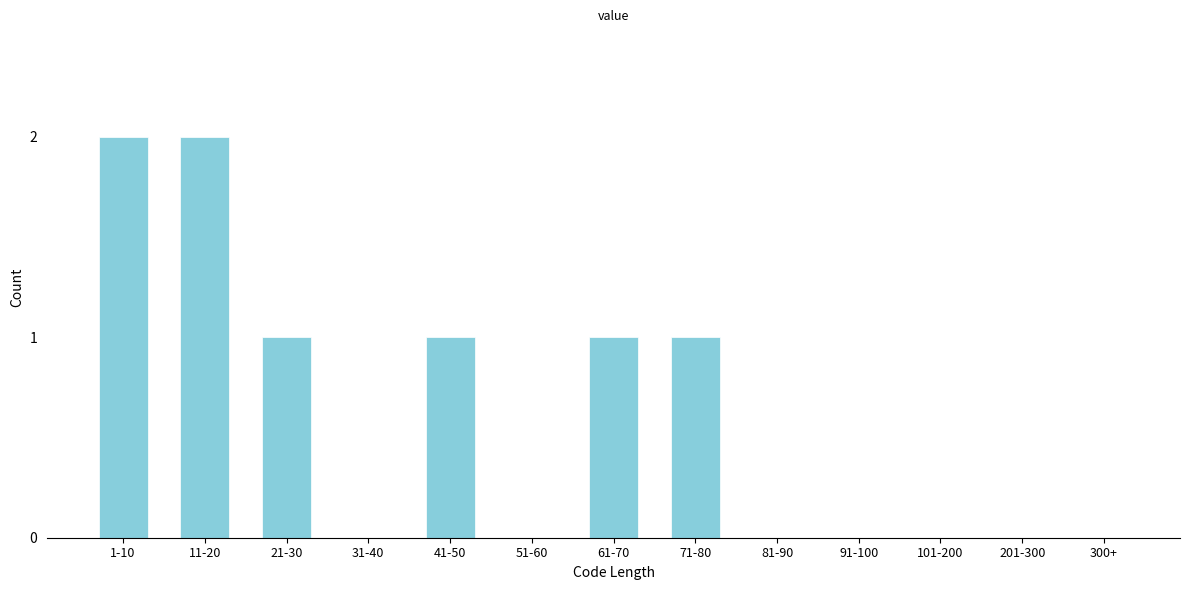

Reading right to left, list all the values displayed in this chart.

300+=0	201-300=0	101-200=0	91-100=0	81-90=0	71-80=1	61-70=1	51-60=0	41-50=1	31-40=0	21-30=1	11-20=2	1-10=2